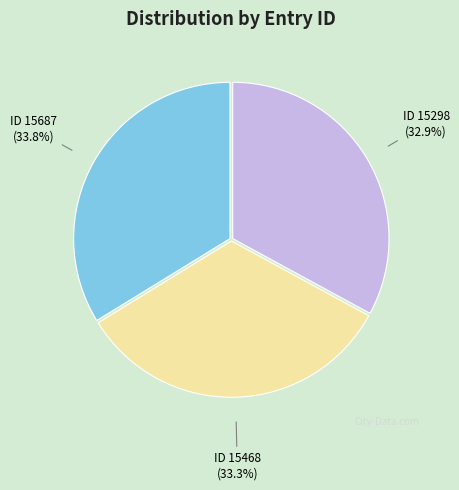

To the nearest percent, what is the difference between the ID 15687 and ID 15298 slice percentages?

1%